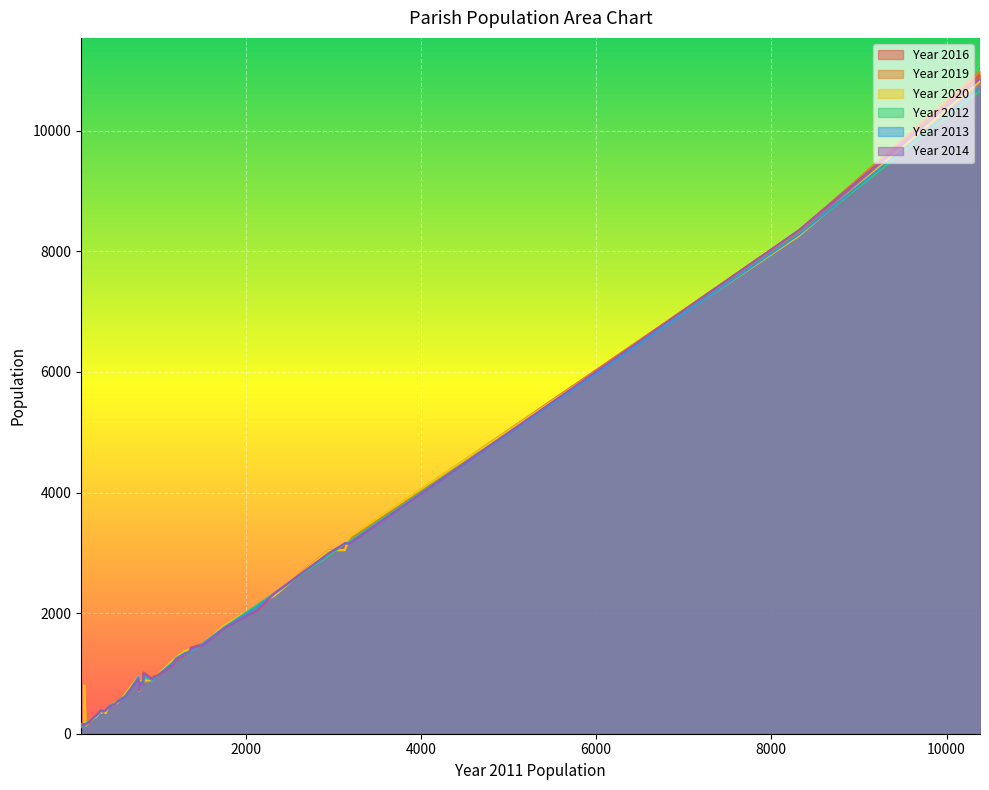

What are all the series names shown in the legend?

Year 2016, Year 2019, Year 2020, Year 2012, Year 2013, Year 2014